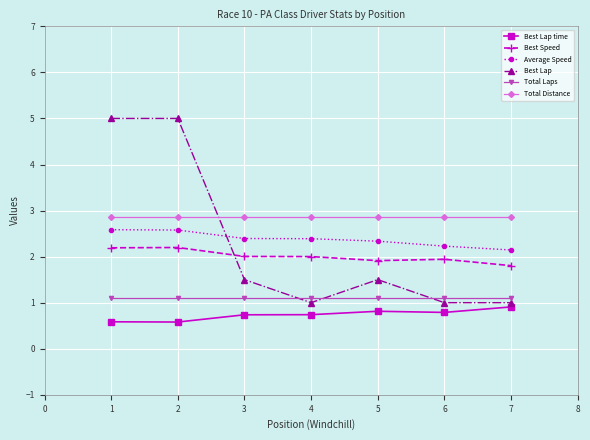

List the series in order of their peak value, lowest first.

Best Lap time, Total Laps, Best Speed, Average Speed, Total Distance, Best Lap